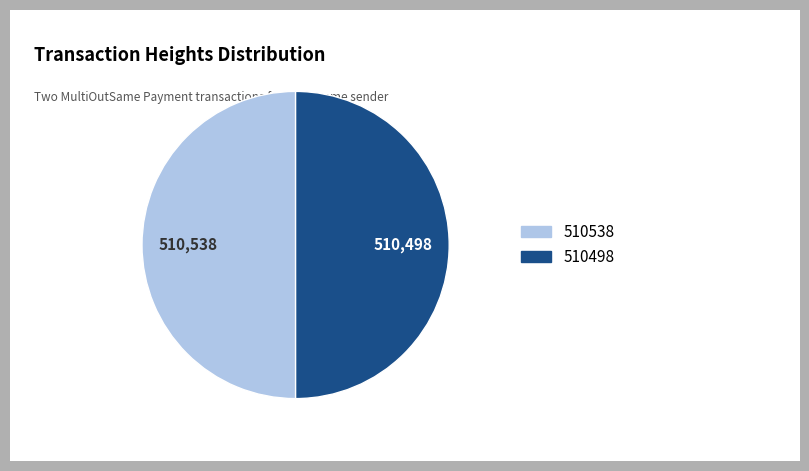

Do 510538 and 510498 together represent more than half of the pie?

Yes